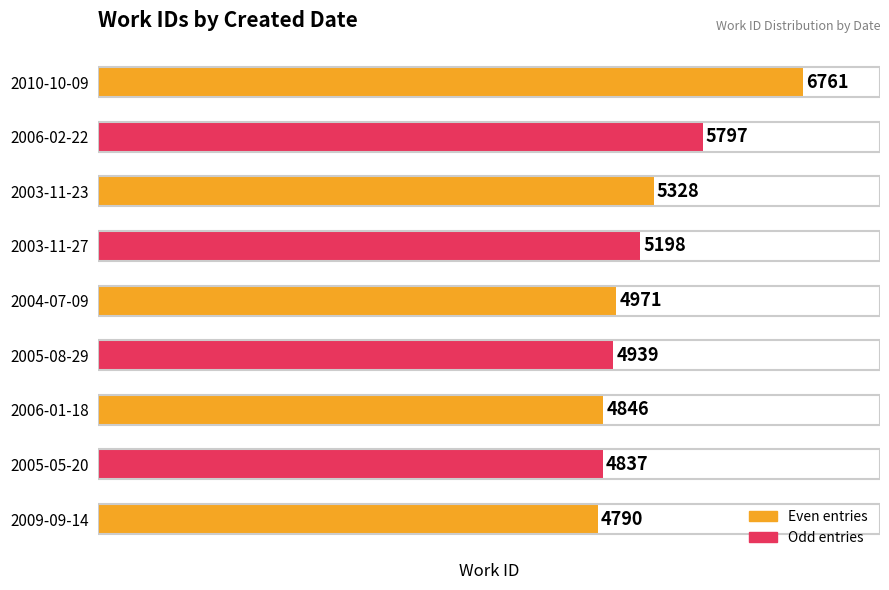

How many data points are less than 4971?

4